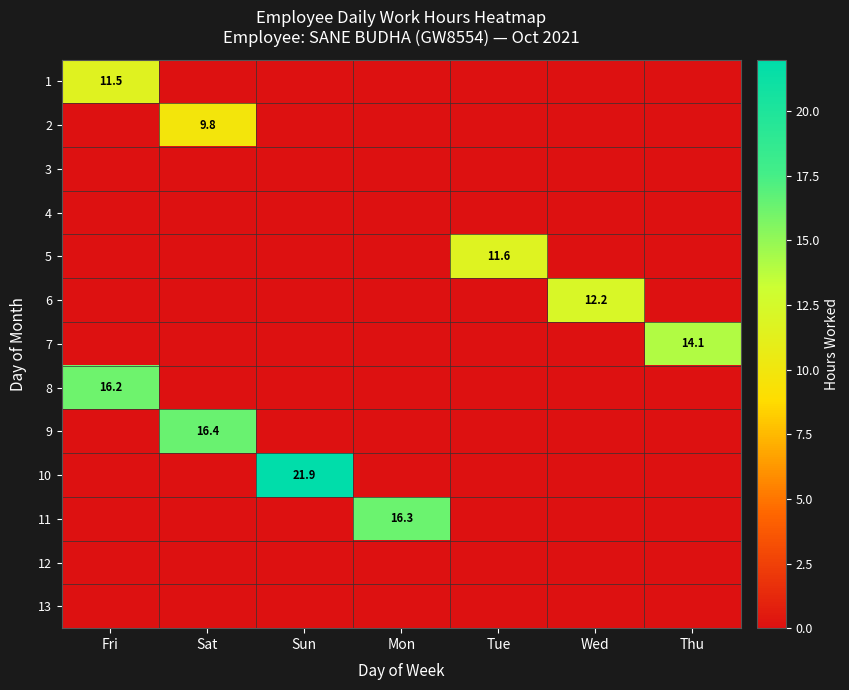

The 8 series shows 16.2 at Fri. True or false?

True